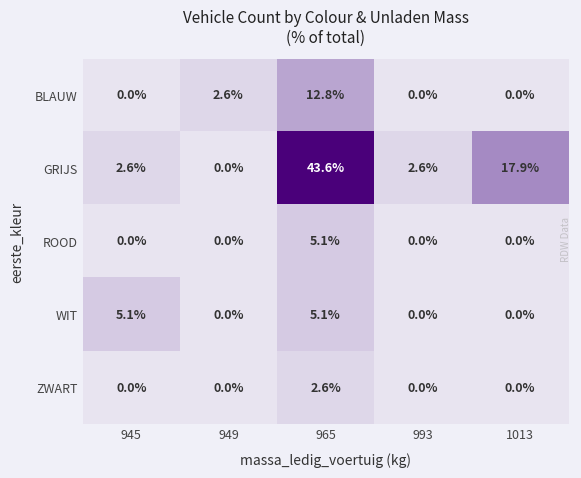

How many distinct data groups are displayed?

5